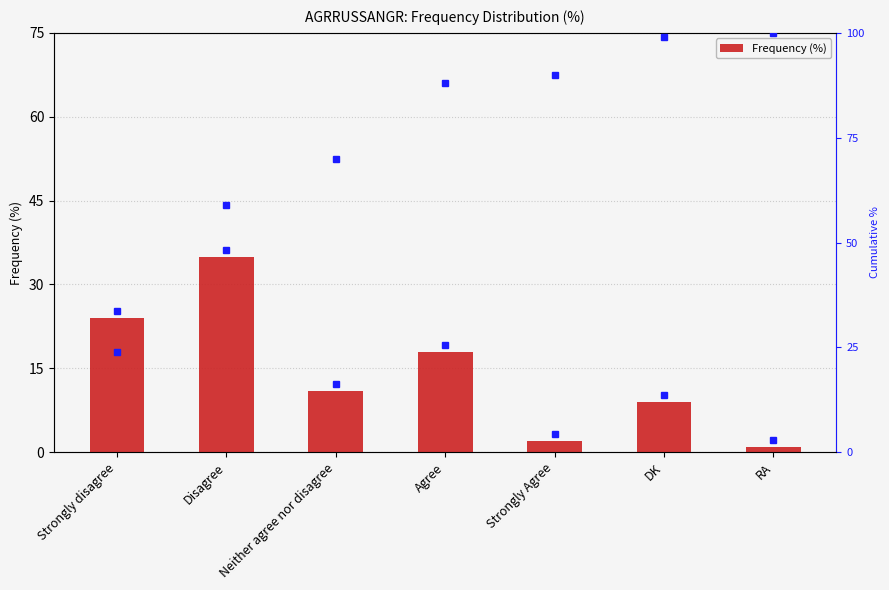

Which category has the highest value across all series?

Disagree